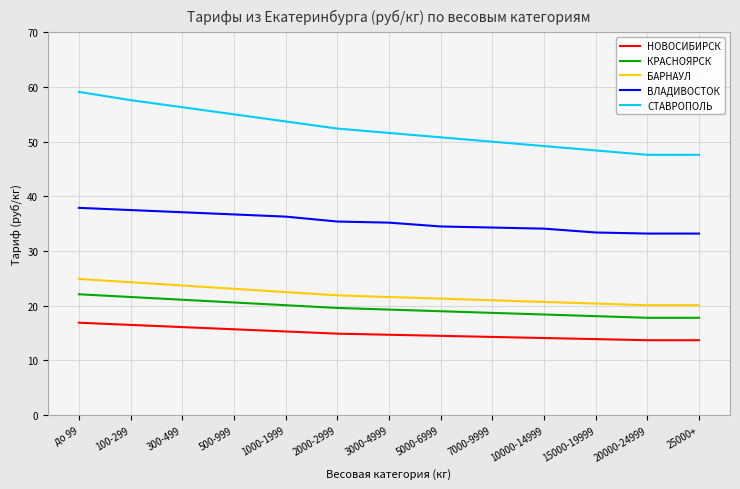

The СТАВРОПОЛЬ series shows 52.4 at 2000-2999. True or false?

True